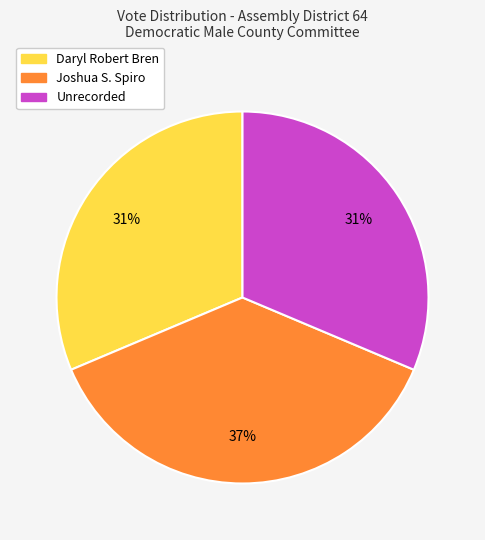

Is the sum of Daryl Robert Bren and Unrecorded greater than half?

Yes